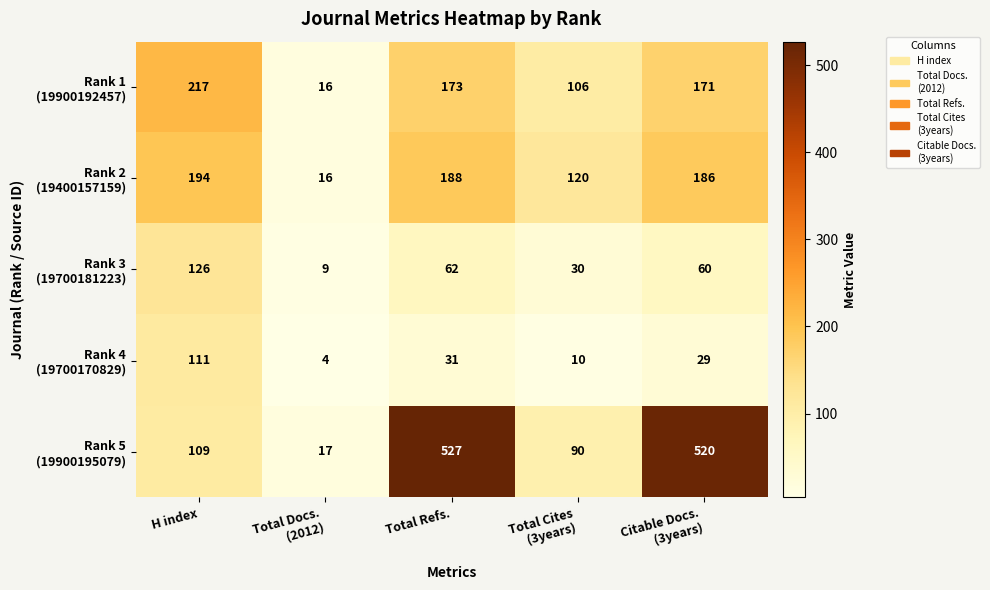

At how many categories does at least one series exceed 116?

4